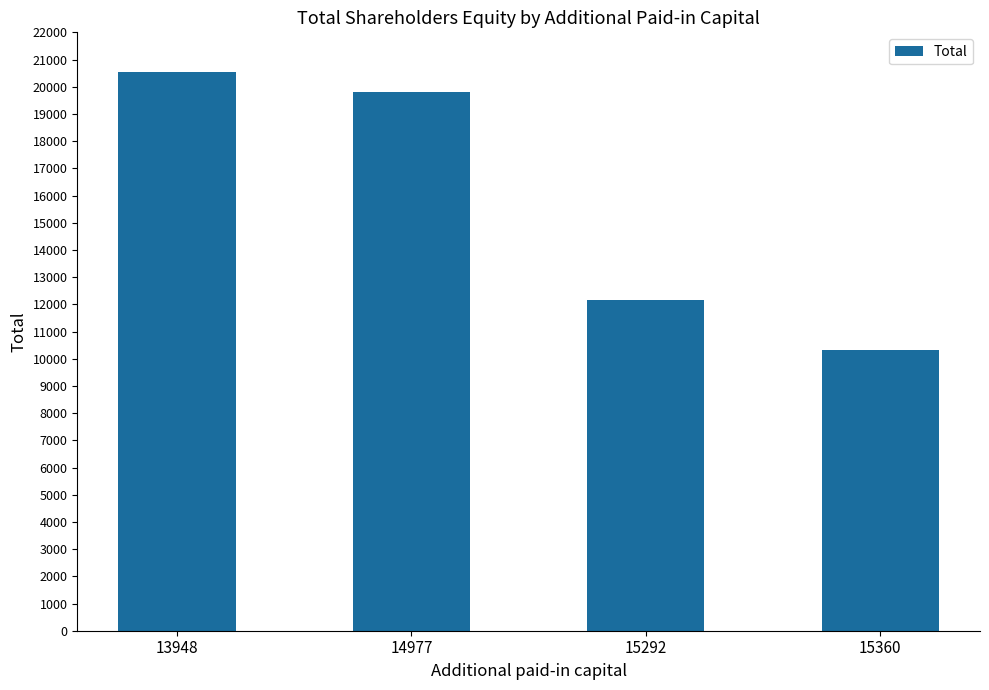

What is the minimum value shown in the chart?

10311